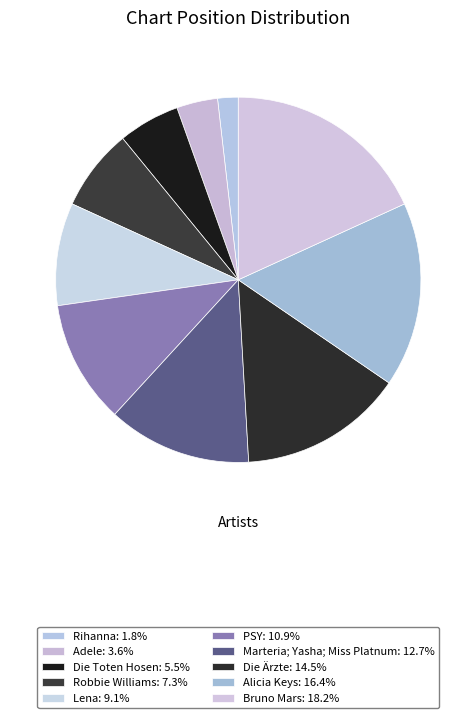

Between Die Toten Hosen and Alicia Keys, which is larger?

Alicia Keys